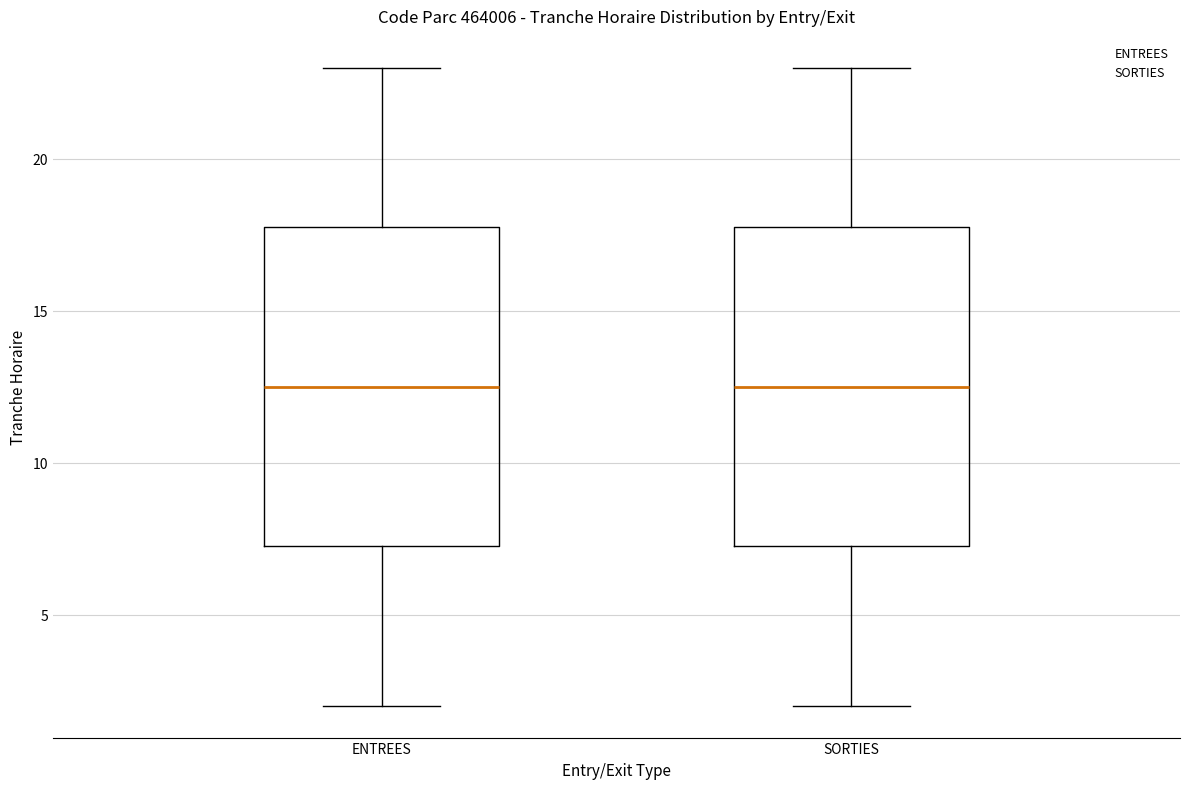

Reading left to right, transcribe this box plot: for each box, give where its median line is, the range the box spans, and where its two whiskers end, as read against the y-axis. The values are not printed on the chart, so give them approximately, as read against the axis.

ENTREES: median 12.5, box 7.5 to 18.0, whiskers 2.0 to 23.0
SORTIES: median 12.5, box 7.5 to 18.0, whiskers 2.0 to 23.0